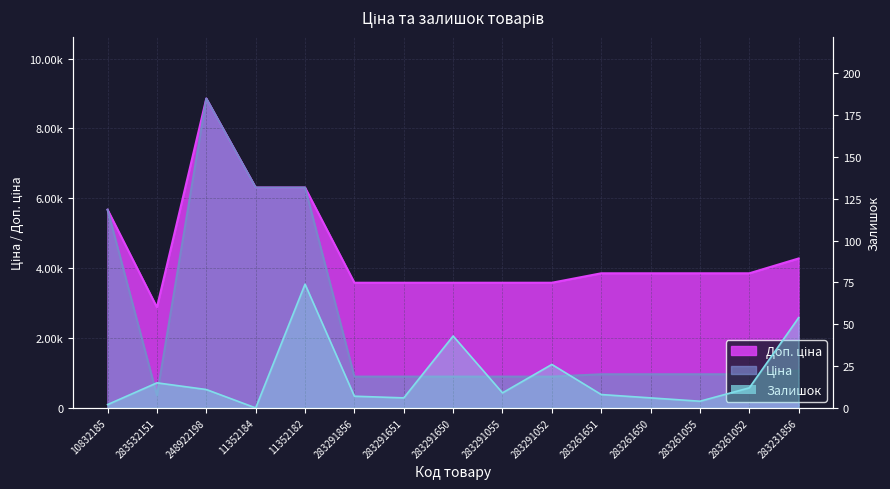

The value at 283291651 is 6. True or false?

True